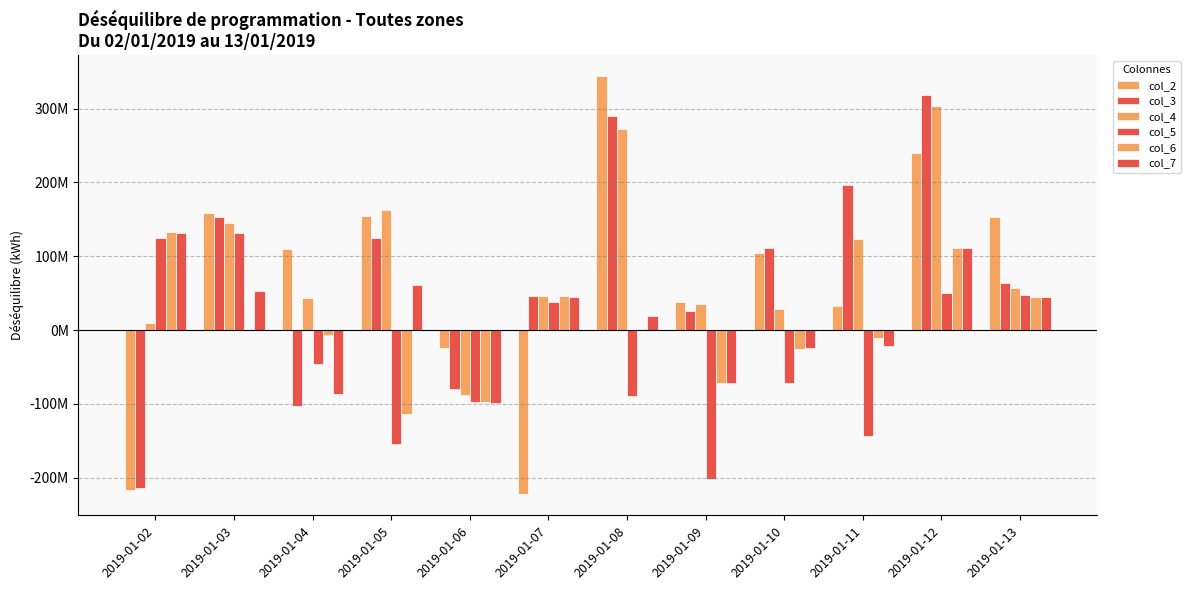

What is the spread (max minus min) of values at 2019-01-09?

240044077